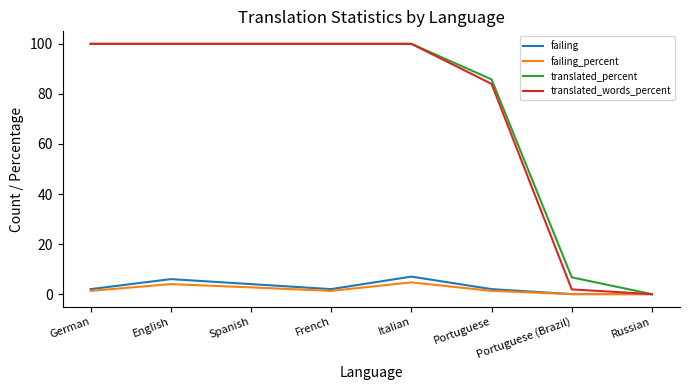

Does the chart display data point markers on the line(s)?

No